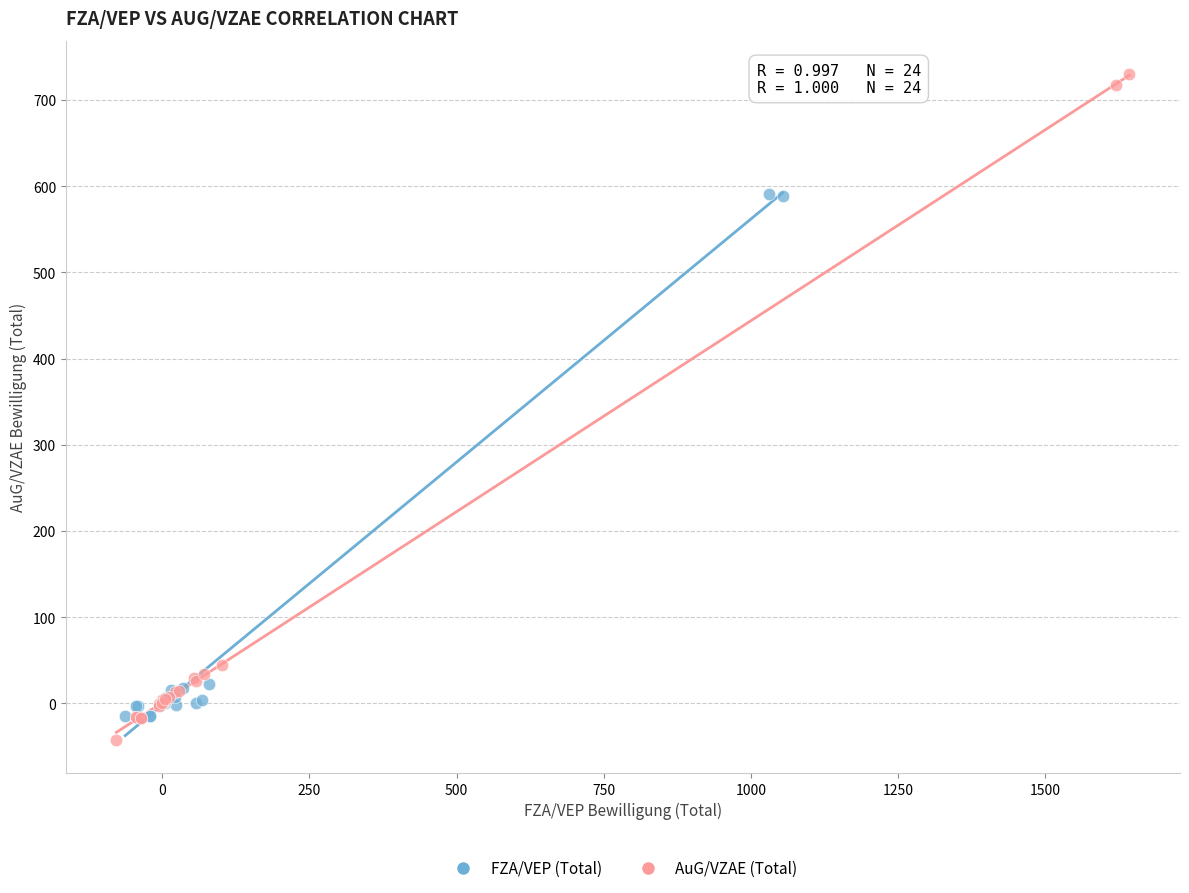

Which series reaches the maximum Y coordinate?

AuG/VZAE (Total)